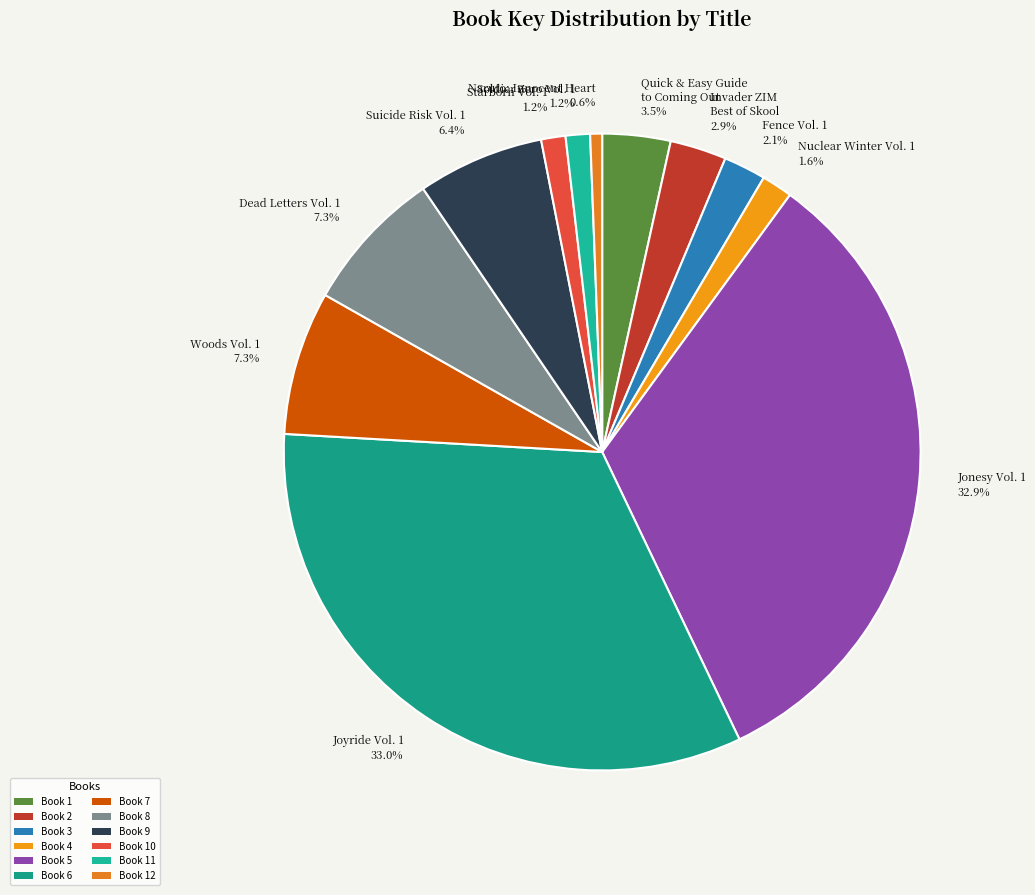

To the nearest percent, what portion does Nuclear Winter Vol. 1 represent?

2%